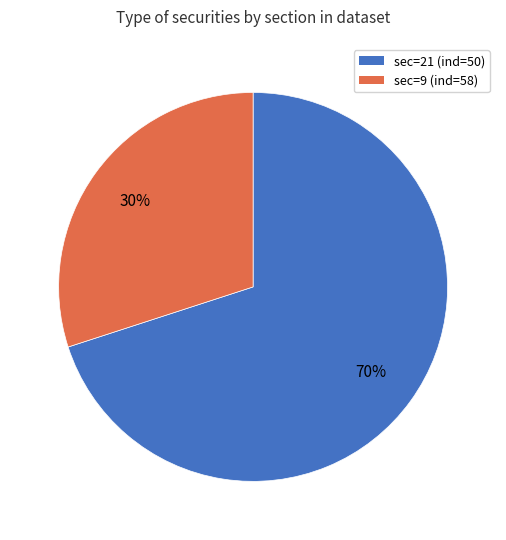

The sec=9 slice represents 44% of the pie. True or false?

False